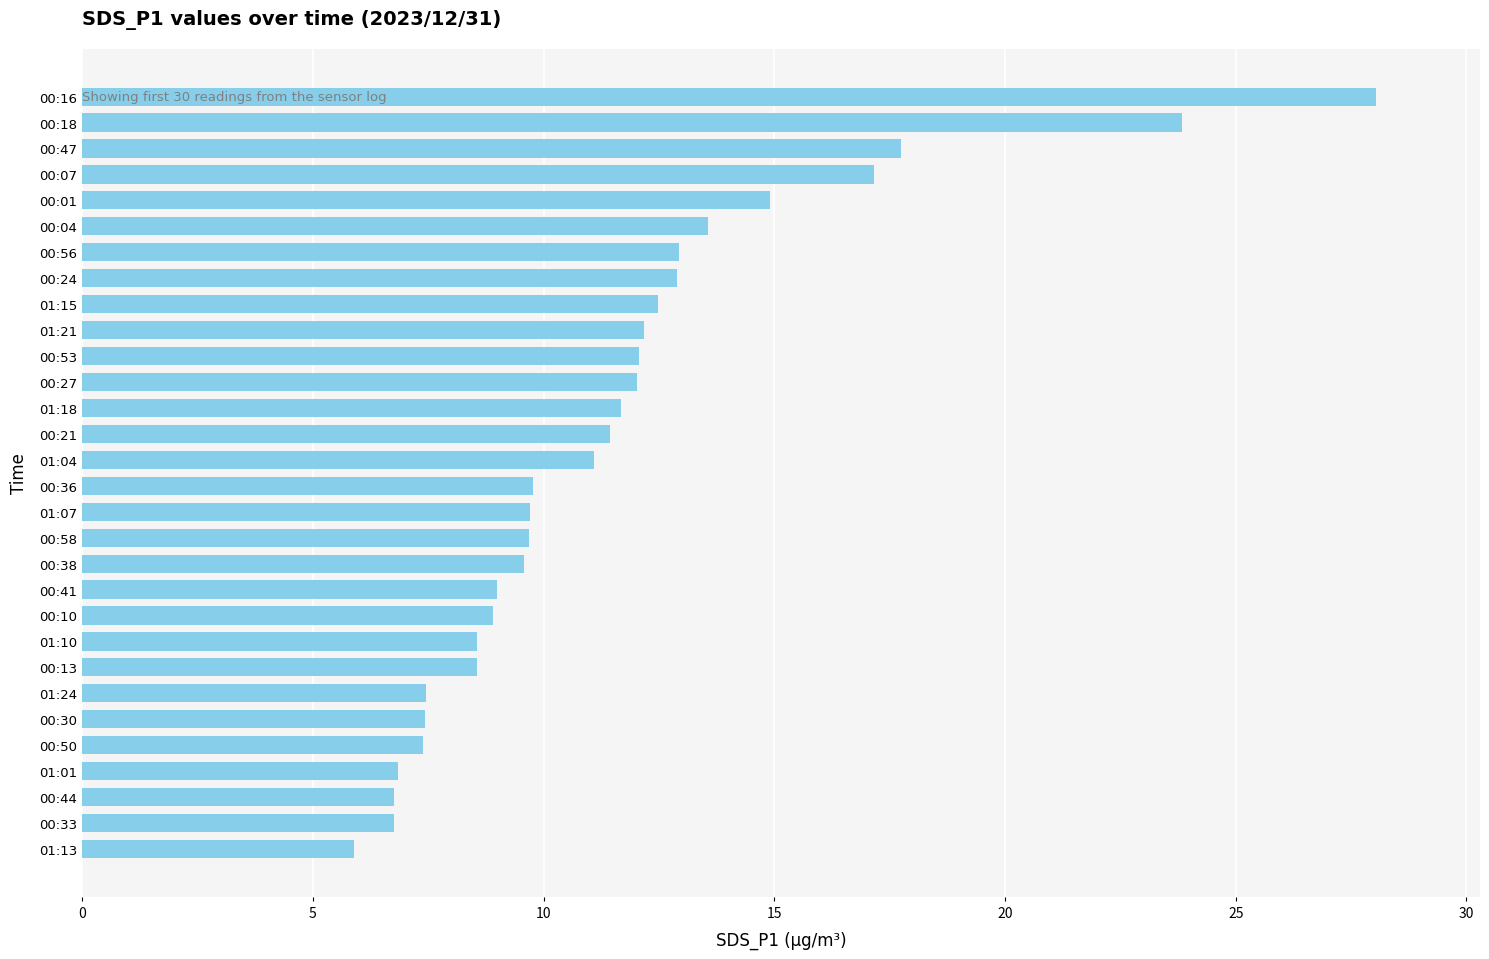

True or false: the data shows 5.0 at 01:10.

False